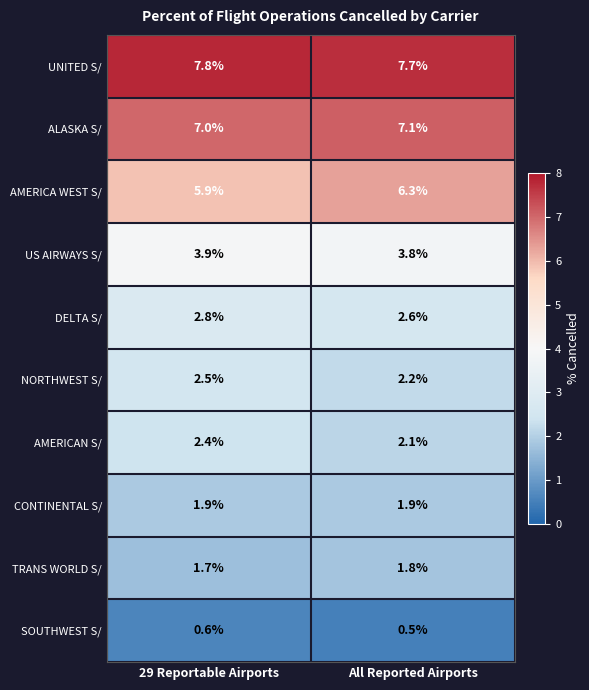

What is the sum of all ALASKA S/ values?

14.1